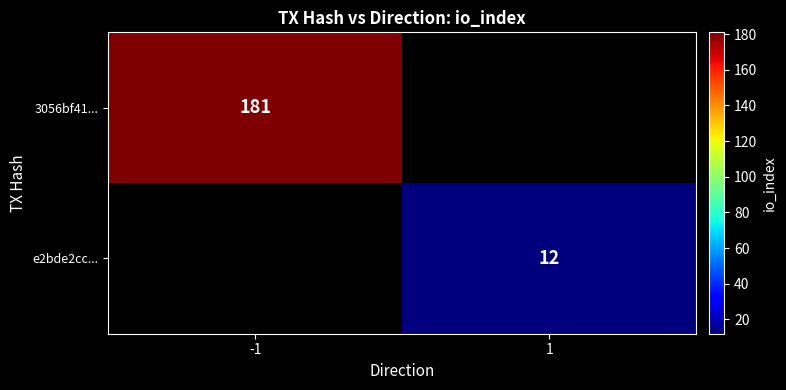

At which category does the chart reach its peak across all series?

-1